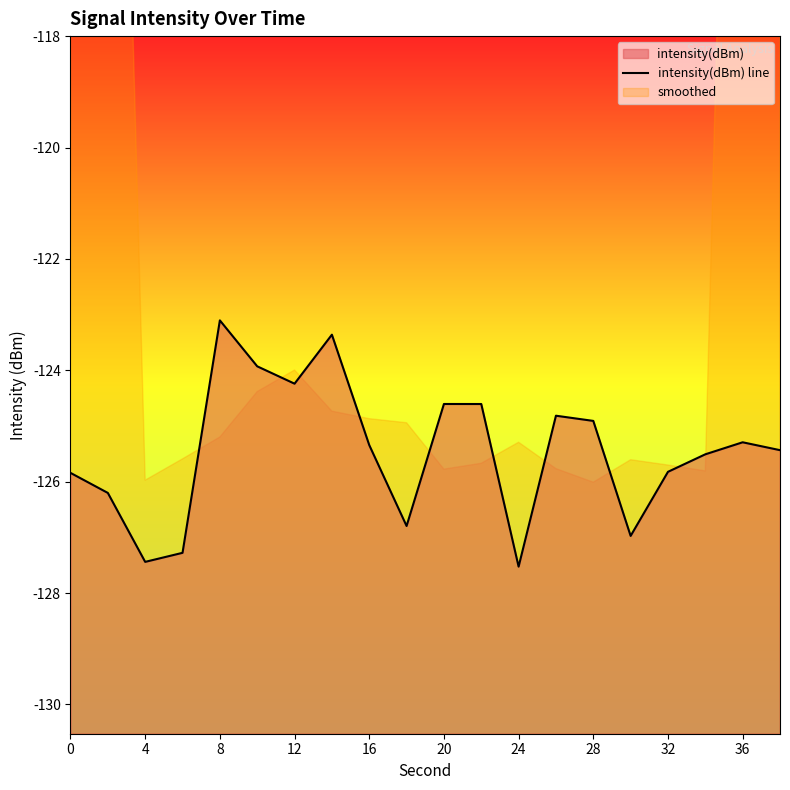

What is the sum of all values?

-2509.0